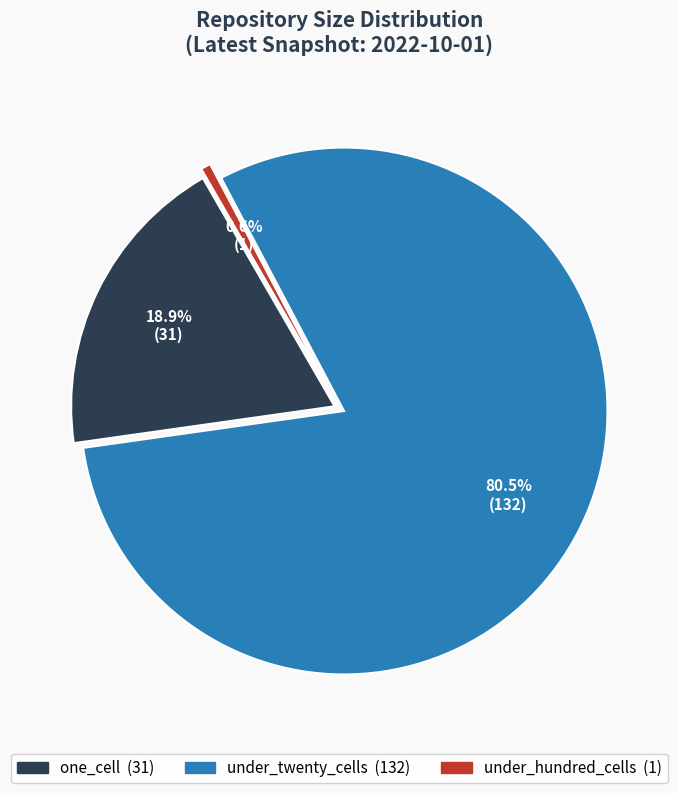

To the nearest percent, what is the average slice percentage?

33%